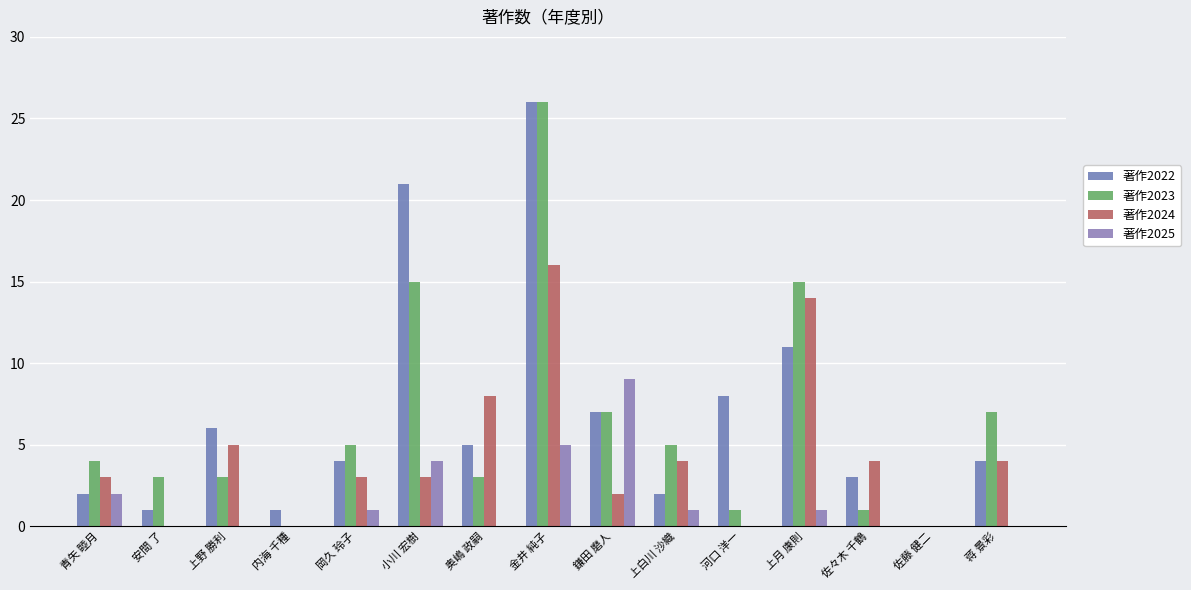

At which category is the sum across all series the highest?

金井 純子